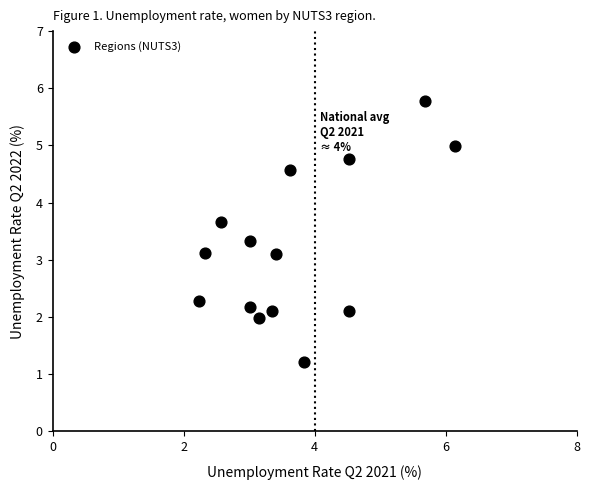

What is the range of X values (max minus min)?

3.9